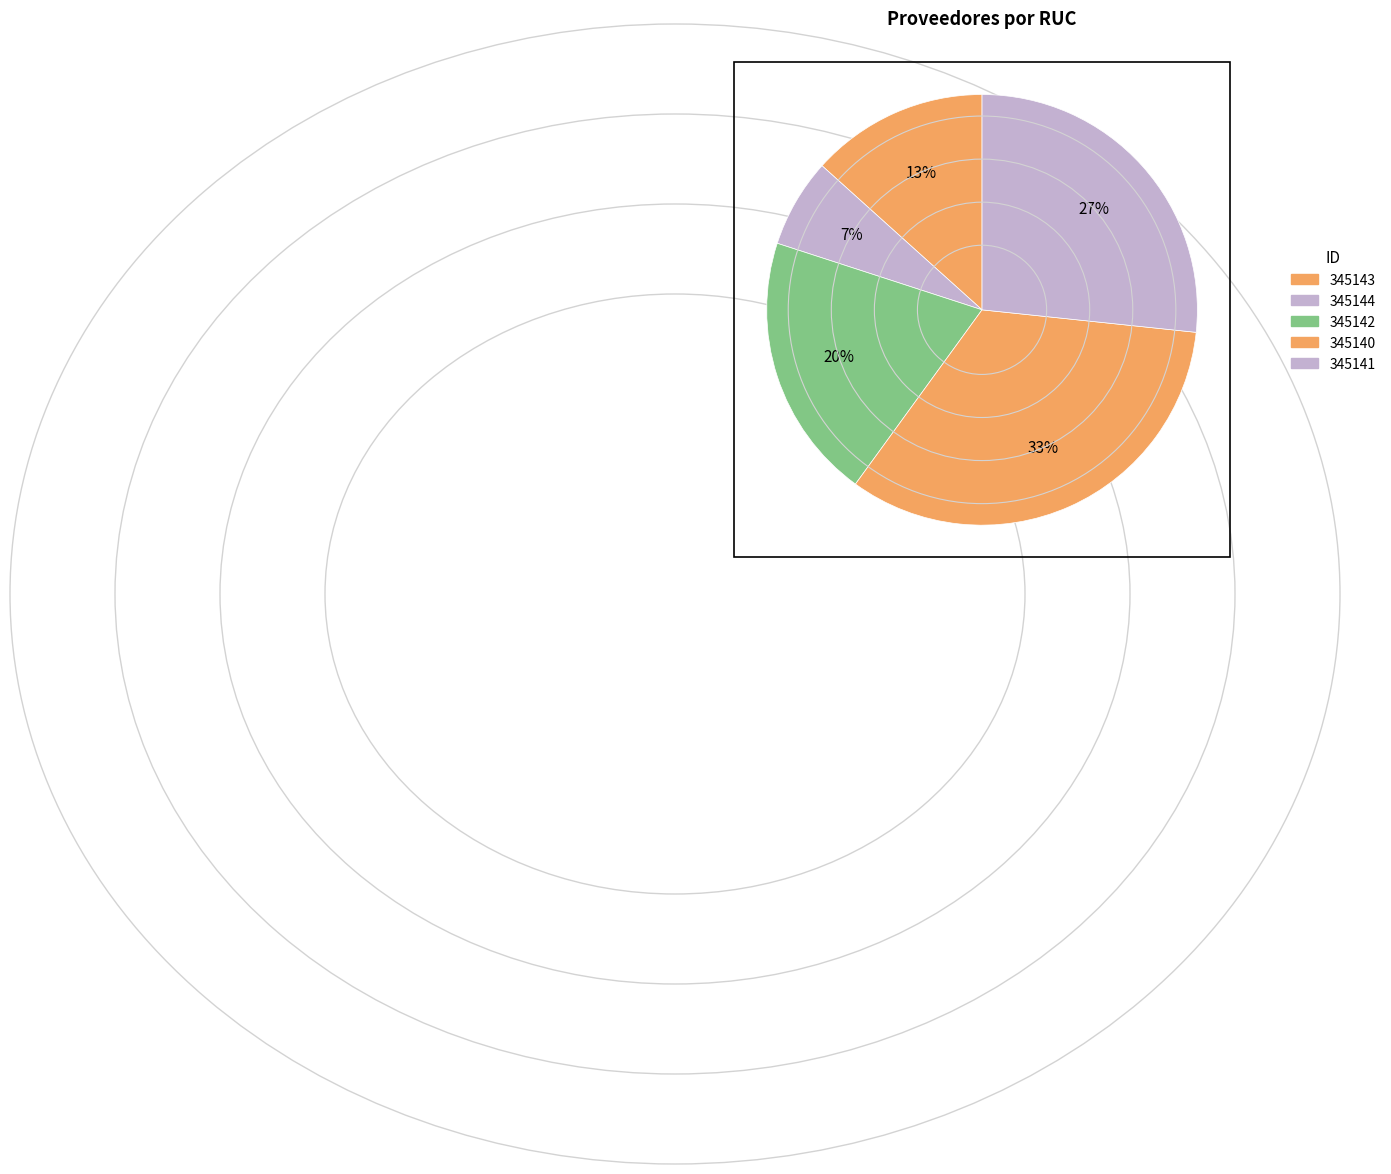

Count the number of slices in the pie.

5